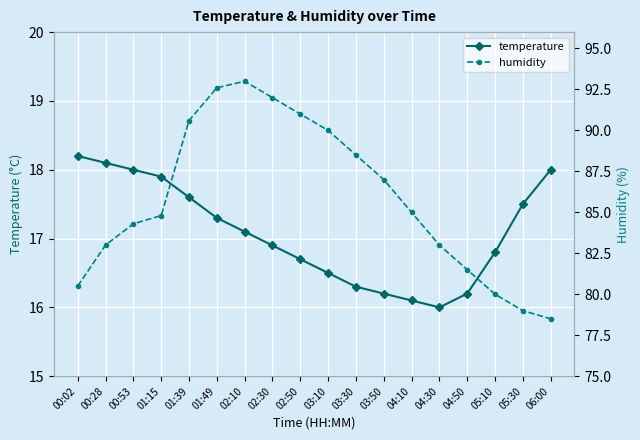

How many data points in humidity are above 85?

8